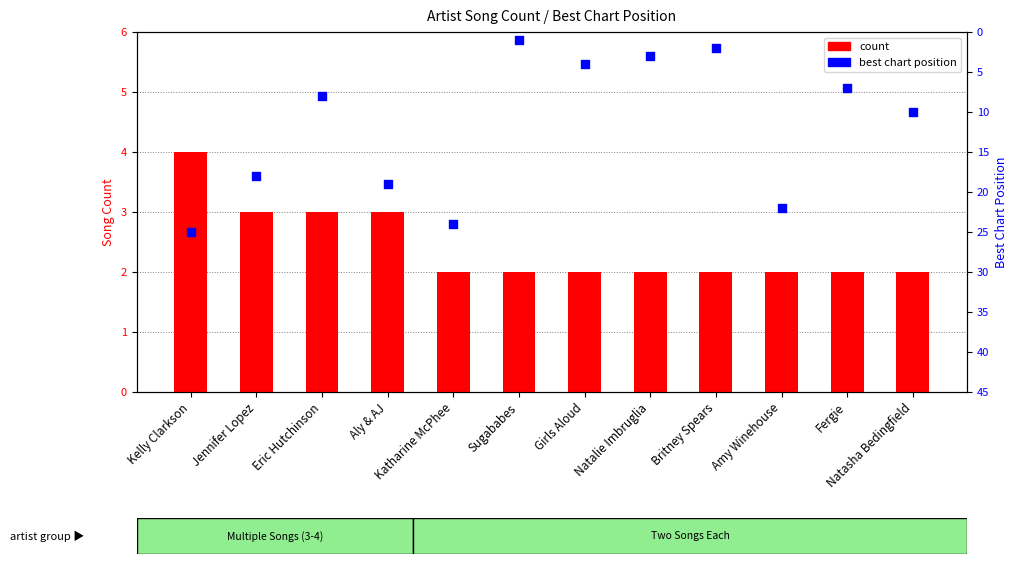

At how many categories does at least one series exceed 13?

5